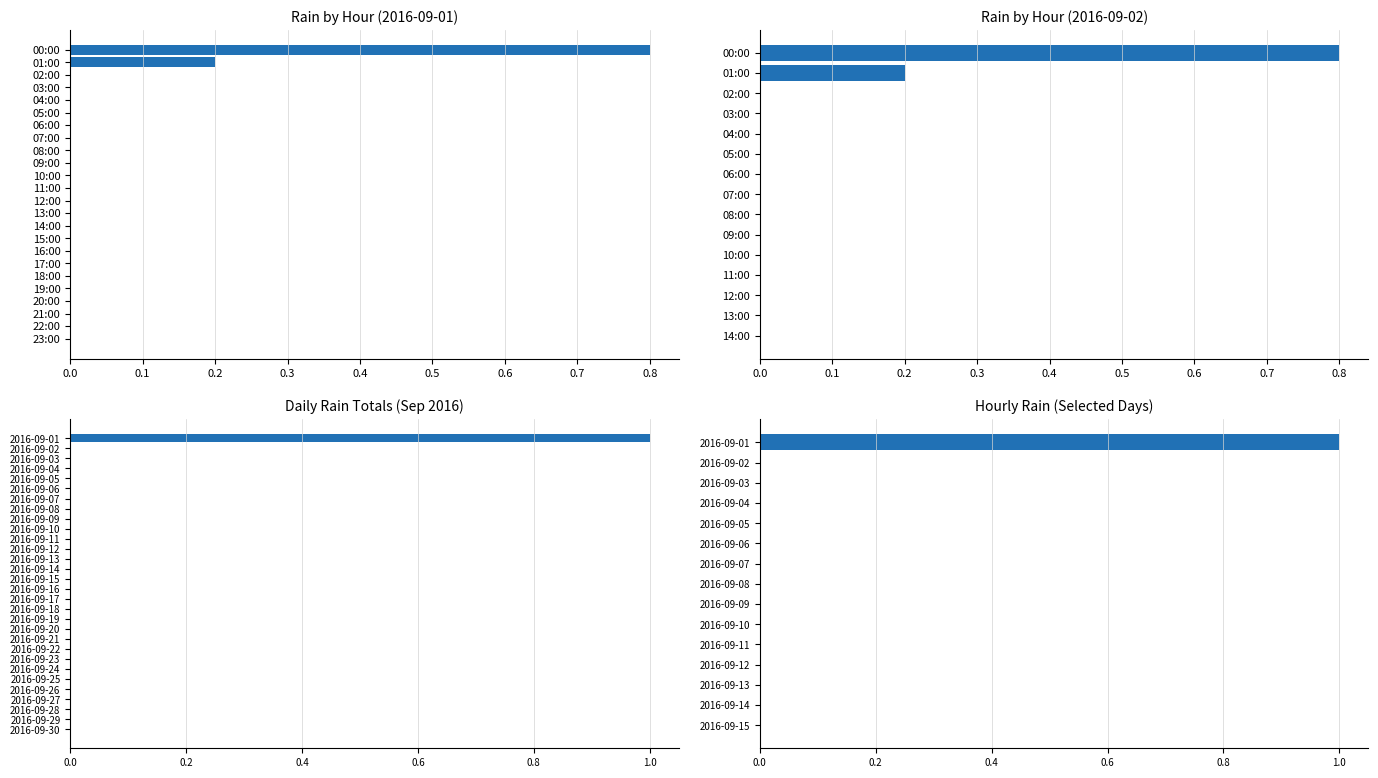

True or false: the data shows 0 at 2016-09-05.

True